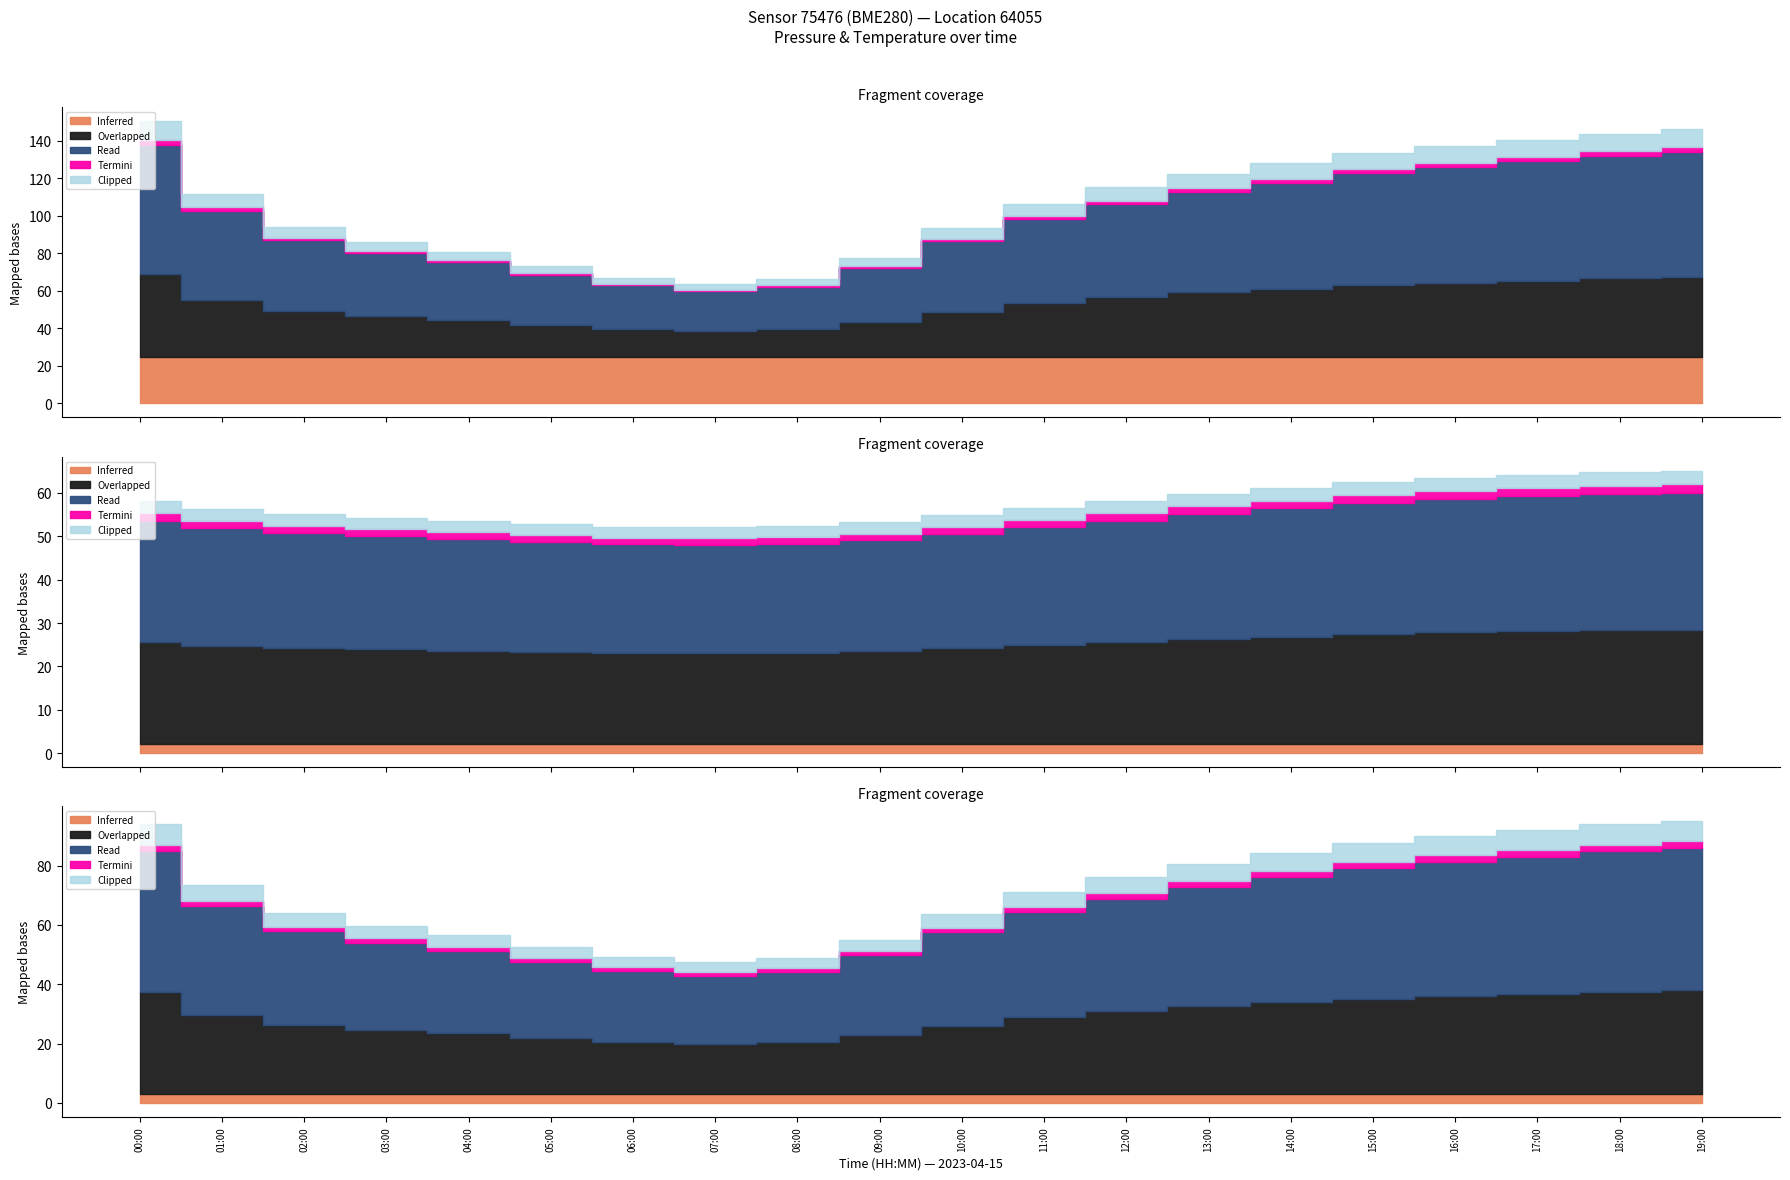

True or false: temperature and pressure cross at least once.

False